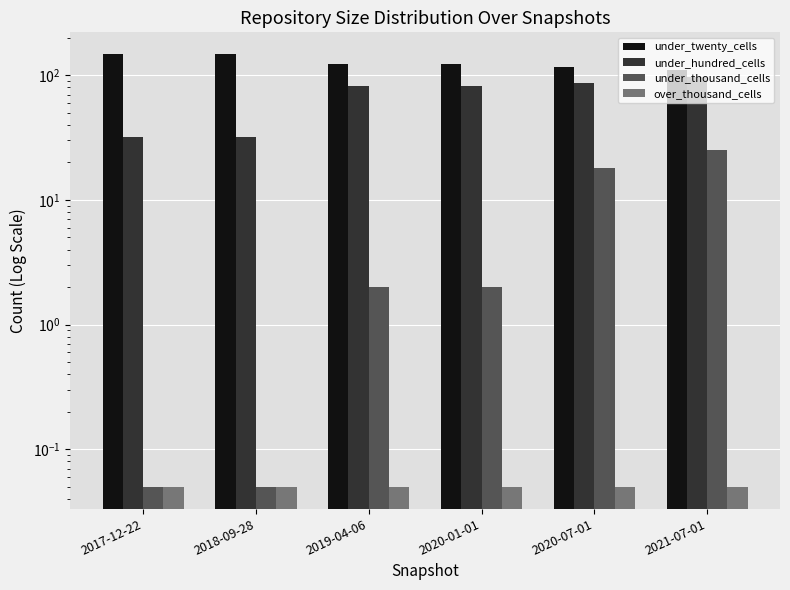

What is the label of the 6th bar from the right?

2017-12-22